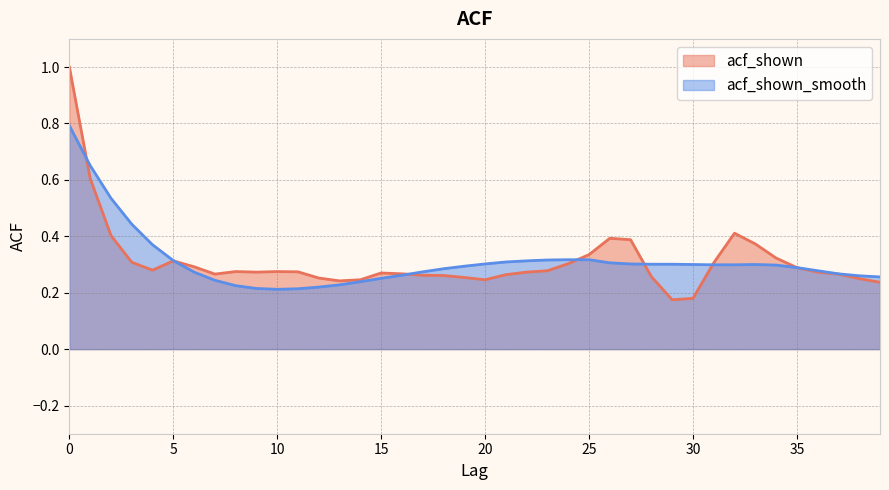

What is the sum of all acf_shown_smooth values?

12.5